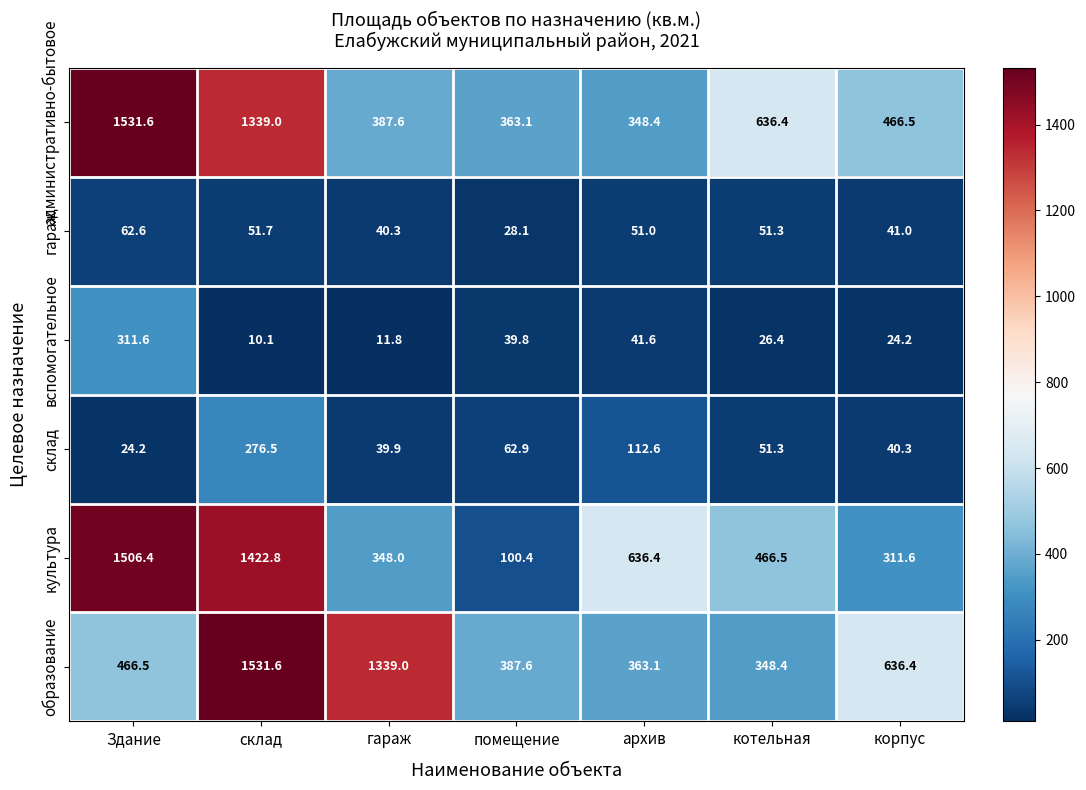

What is the difference between the highest and lowest values at гараж?

1327.2